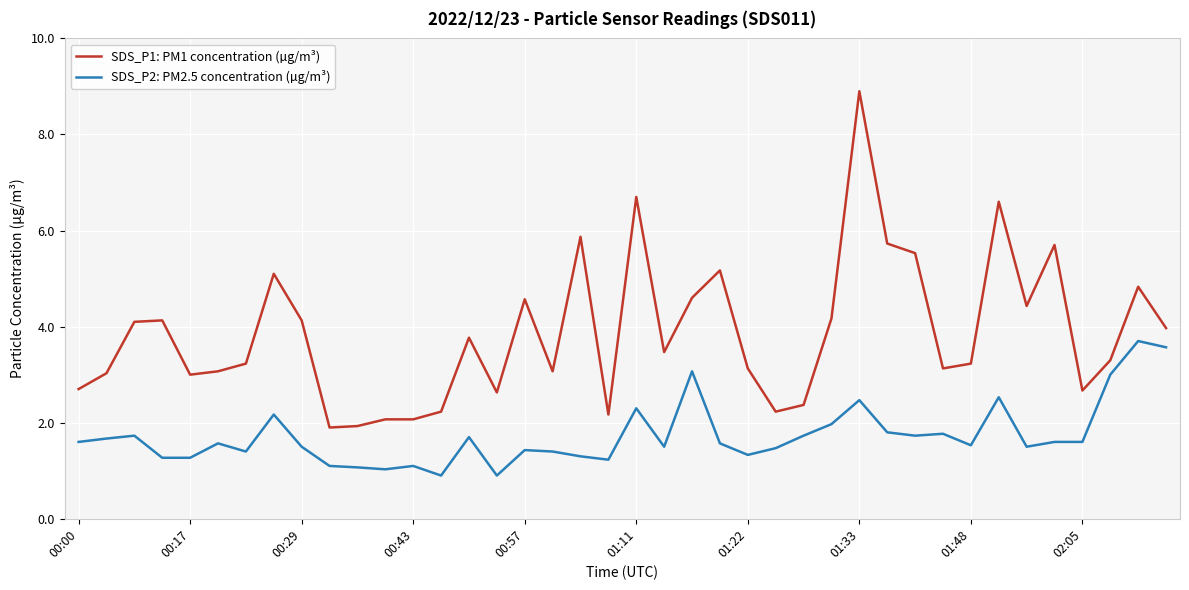

Rank the series by their average value, from lowest to highest.

SDS_P2: PM2.5 concentration (µg/m³), SDS_P1: PM1 concentration (µg/m³)